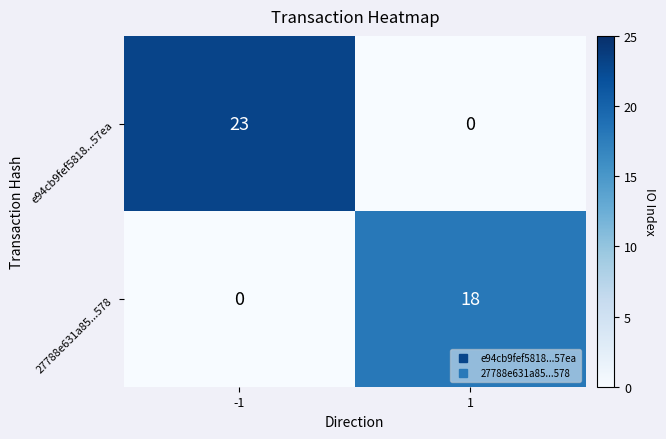

Read the 27788e631a85...578 value at 1, to the nearest 10.

20